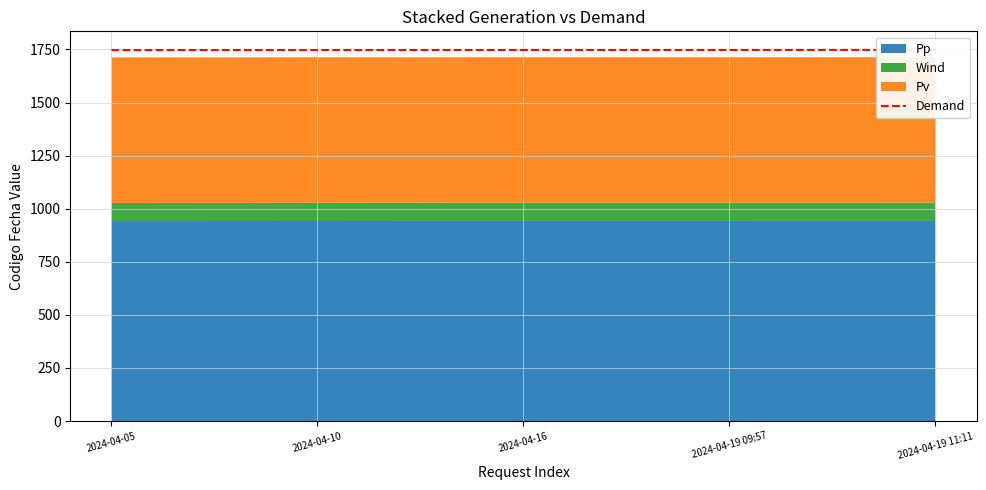

True or false: the data shows 681.0 at 2024-04-16.

False